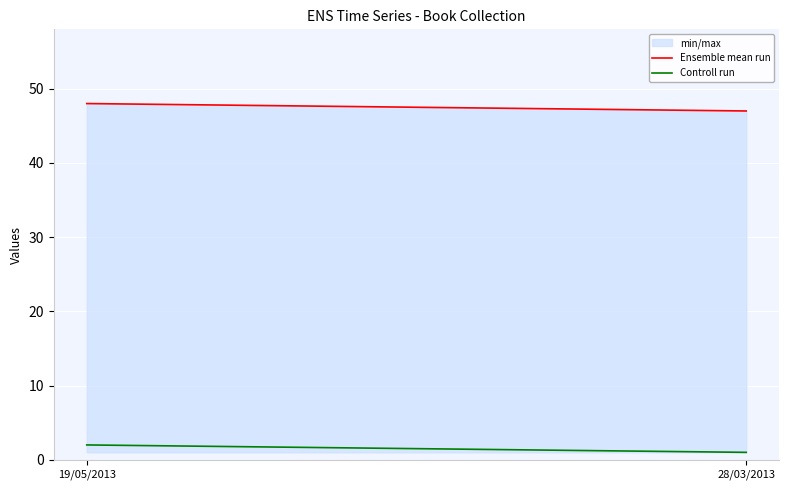

Which series has the largest range (max minus min)?

Ensemble mean run